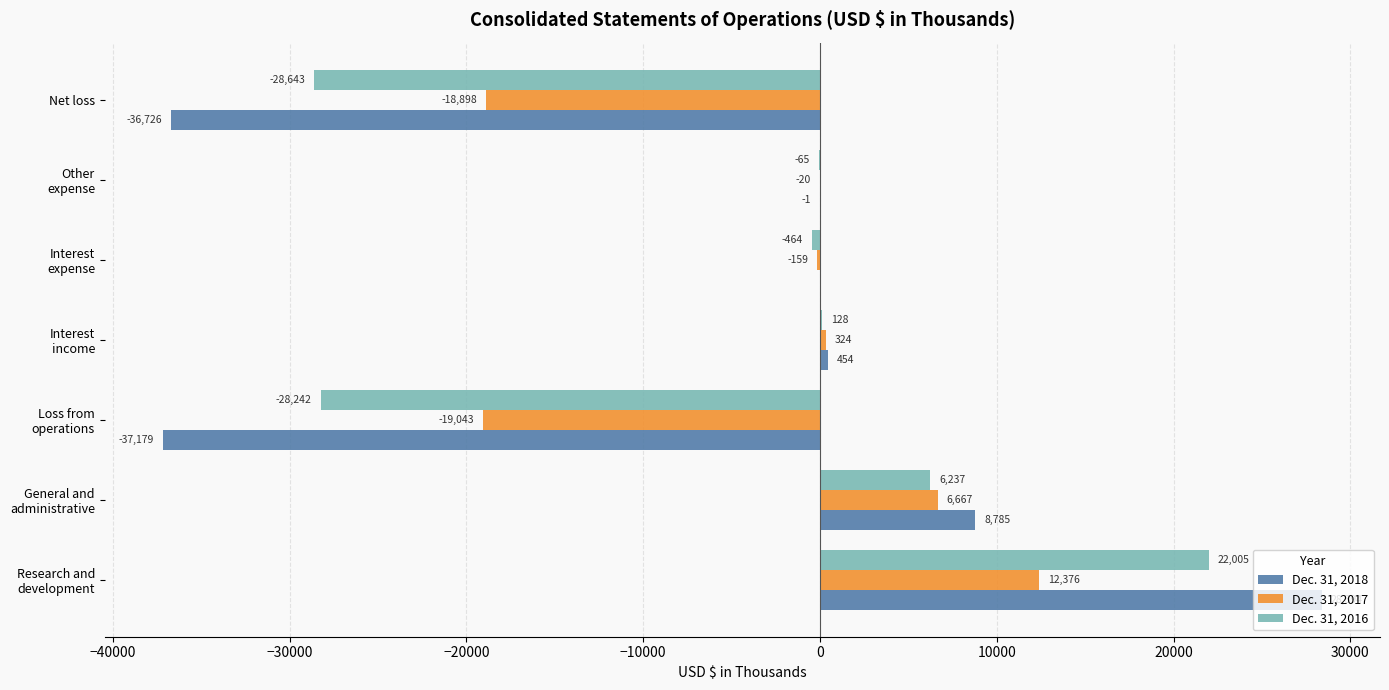

How many categories are shown in the chart?

7